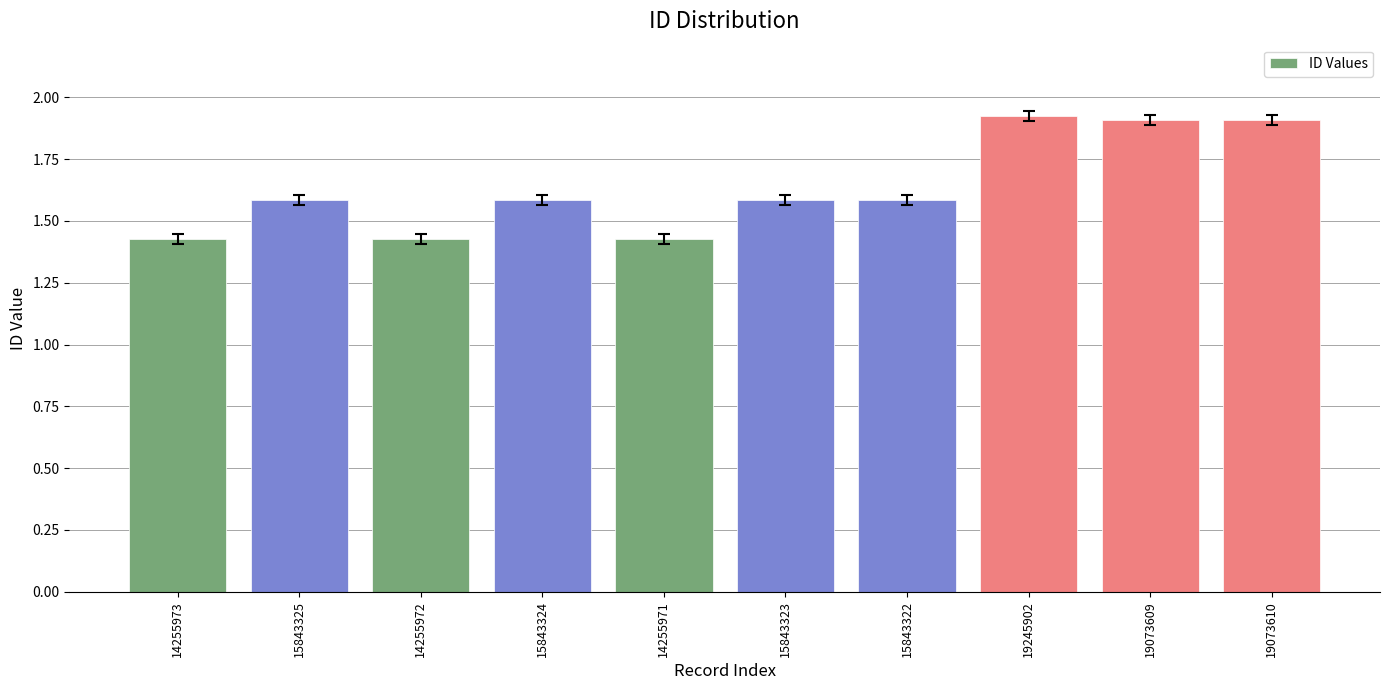

What is the label of the 8th bar from the right?

14255972